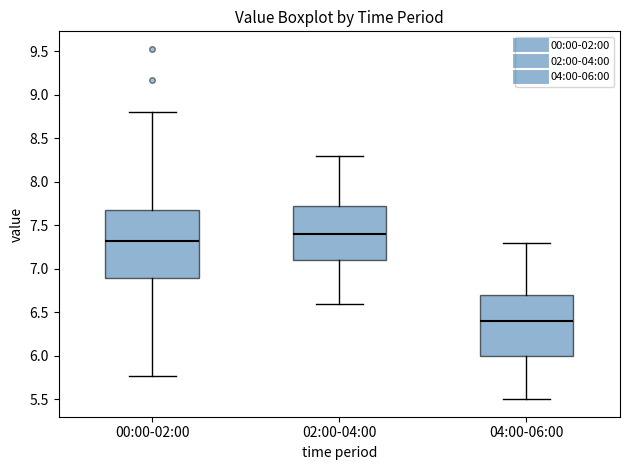

Where does the upper whisker of the box for 00:00-02:00 end on the y-axis? The values are not printed on the chart, so give them approximately, as read against the axis.

8.80